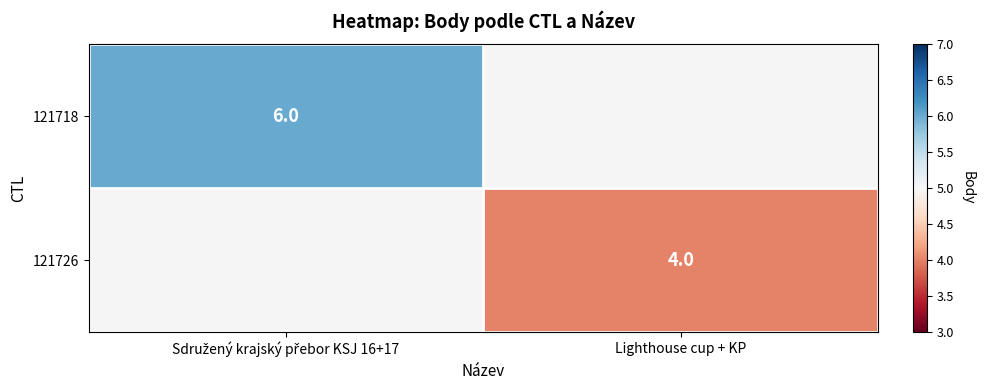

Is it true that 121726 equals 6 at Lighthouse cup + KP?

False